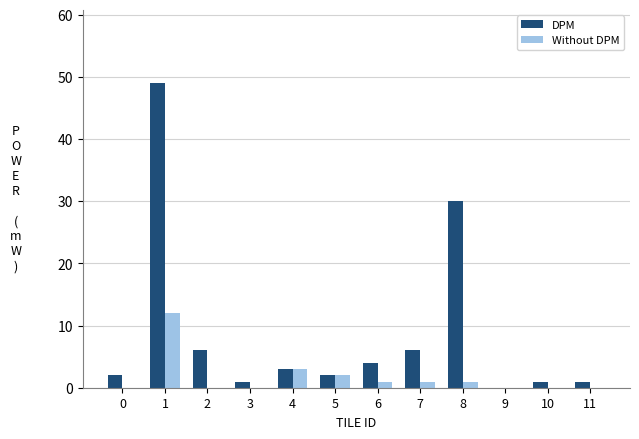

What is the greatest value displayed?

49